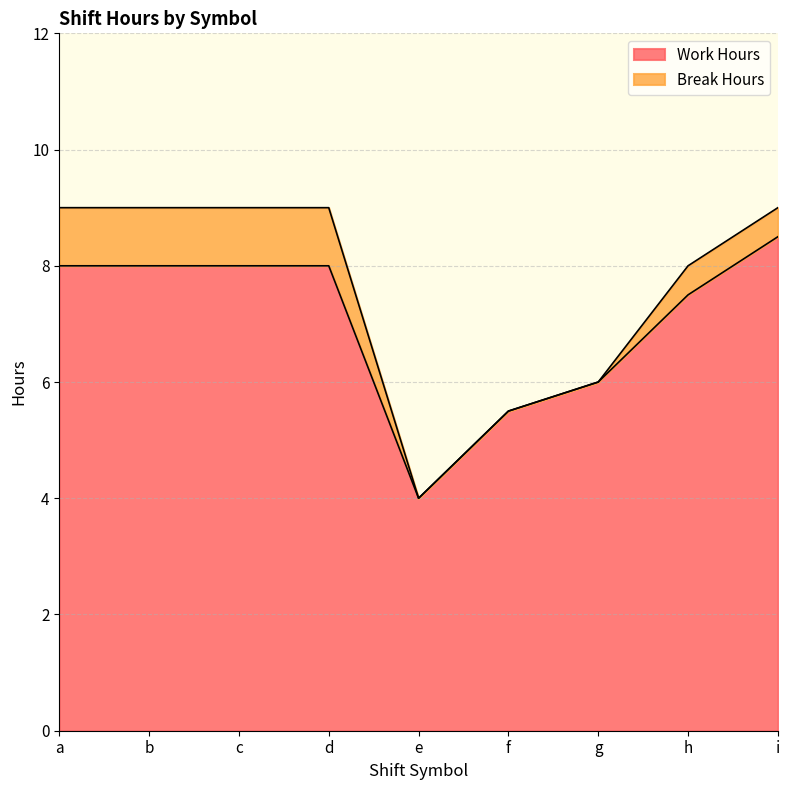

What is the value of the 2nd point from the left?

8.0